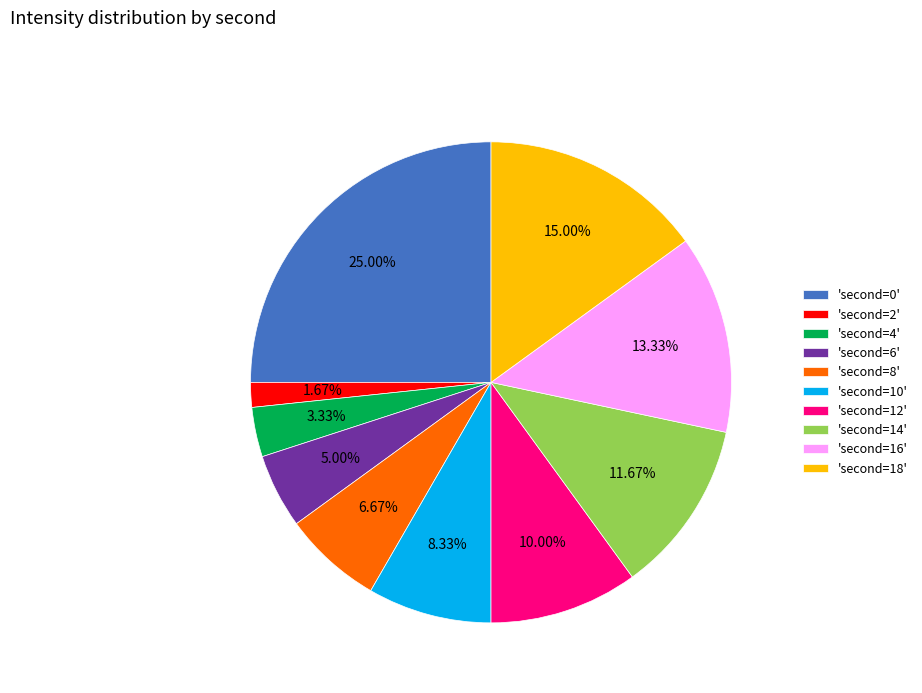

Does any single category account for the majority?

No